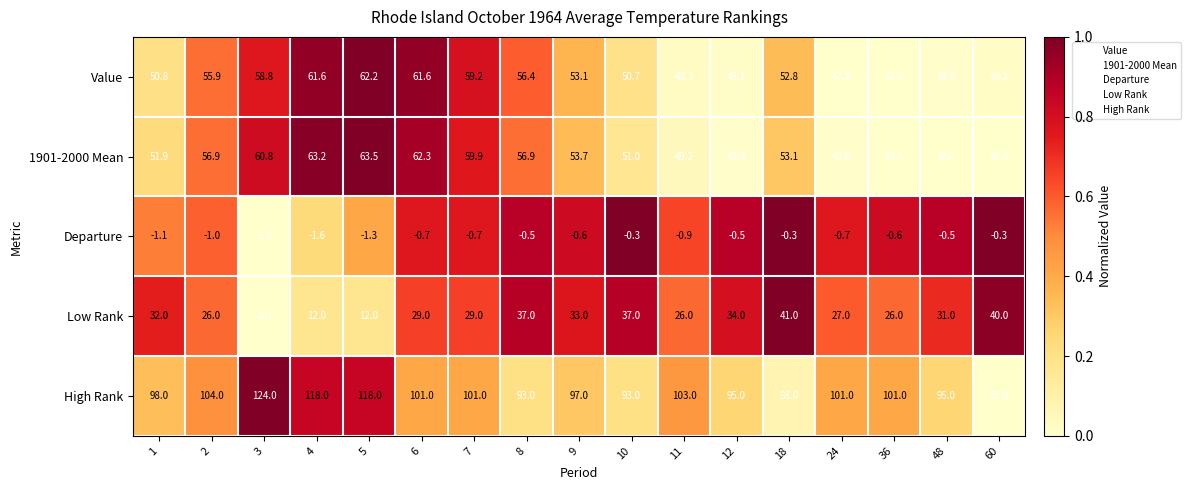

What is the total value across all series at 48?

222.0